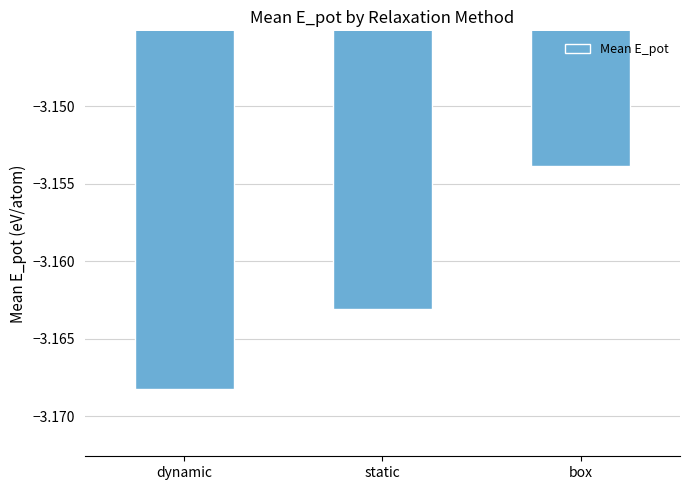

The chart shows a value of -2.0 at box. True or false?

False